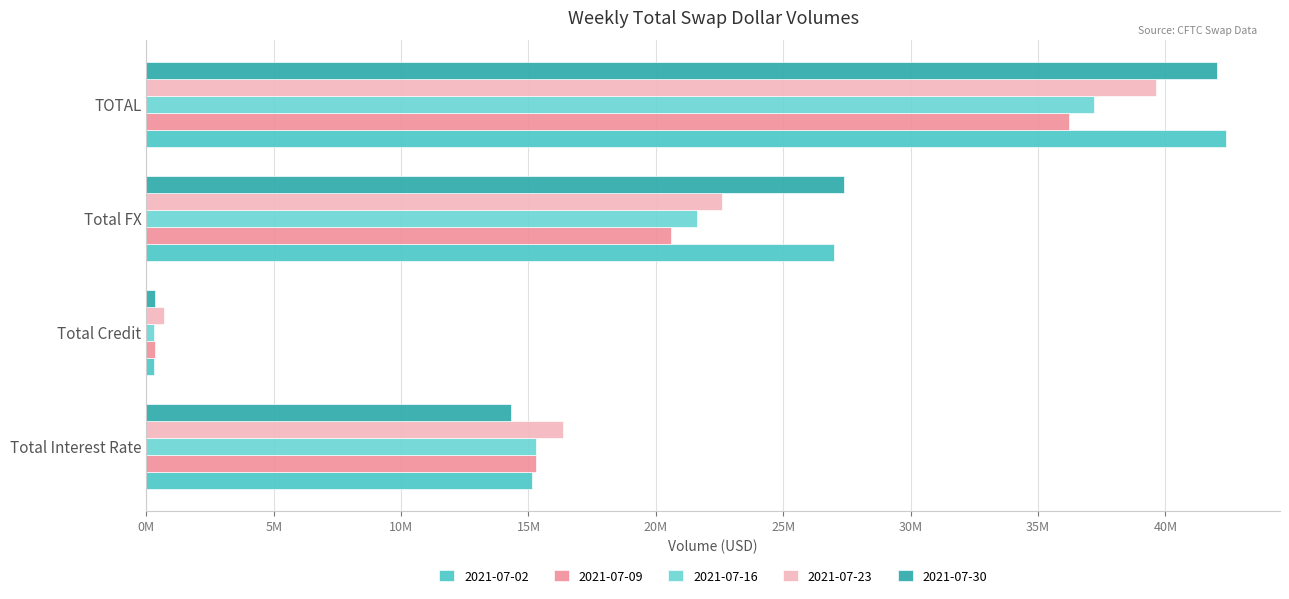

What is the label of the 3rd bar from the right?

Total Credit